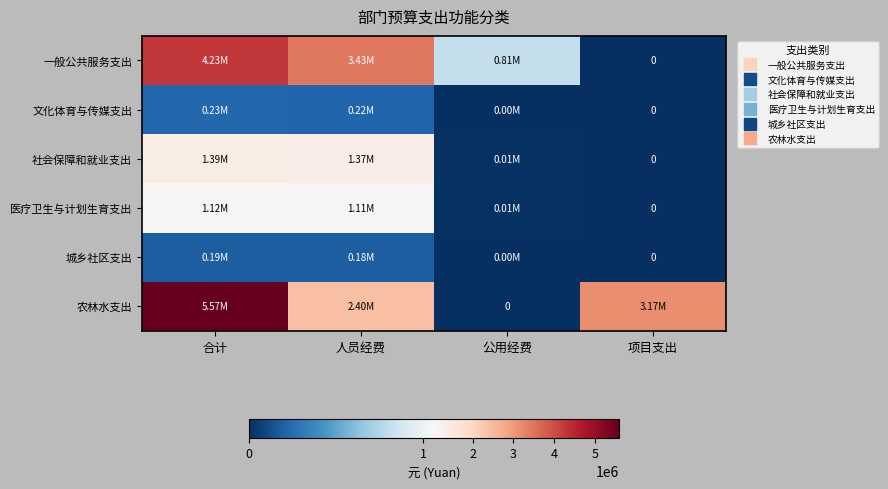

At 人员经费, list the series in order from smallest to largest.

城乡社区支出, 文化体育与传媒支出, 医疗卫生与计划生育支出, 社会保障和就业支出, 农林水支出, 一般公共服务支出